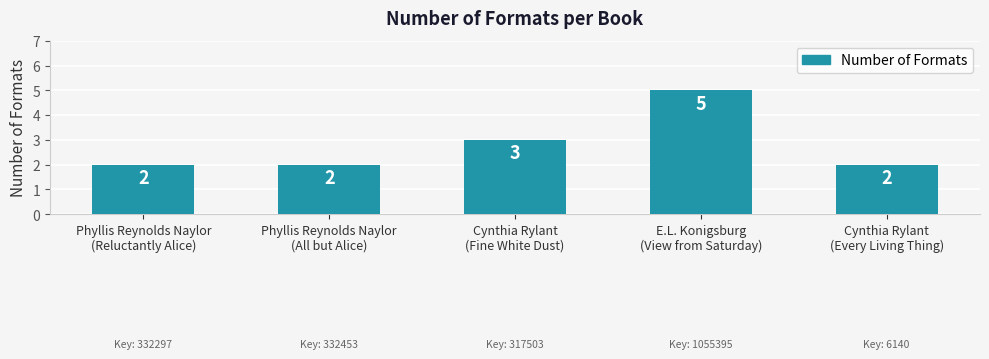

What is the sum of all values?

14